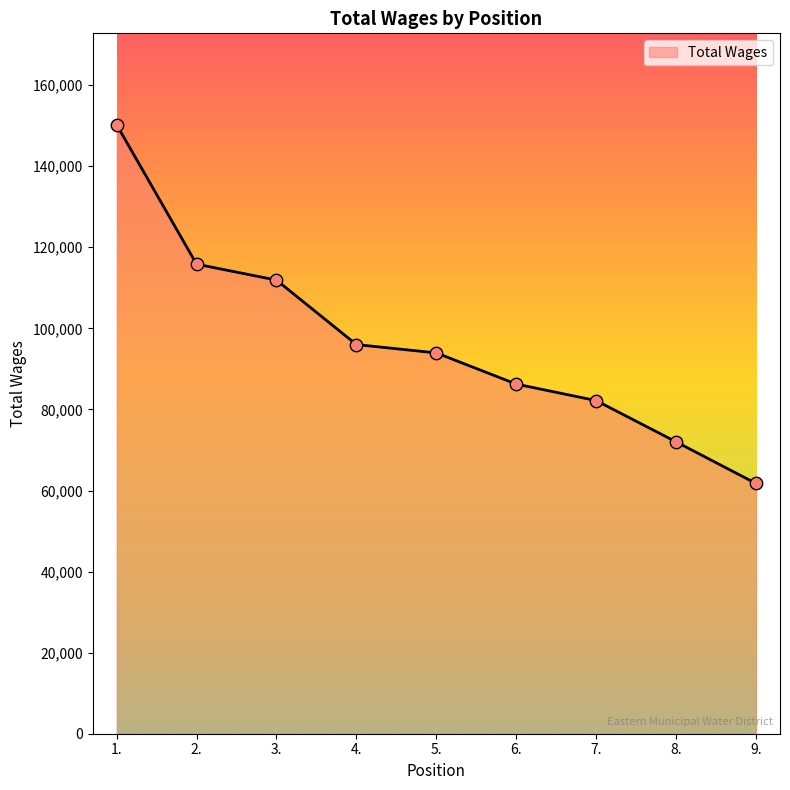

Which has a higher value, 4. or 7.?

4.